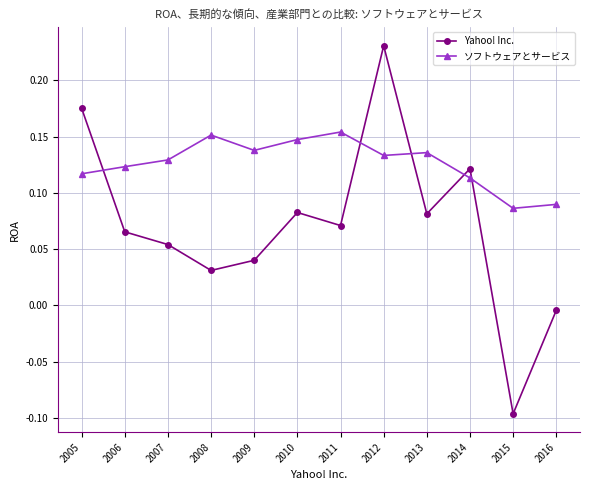

What is the sum of all ソフトウェアとサービス values?

1.5